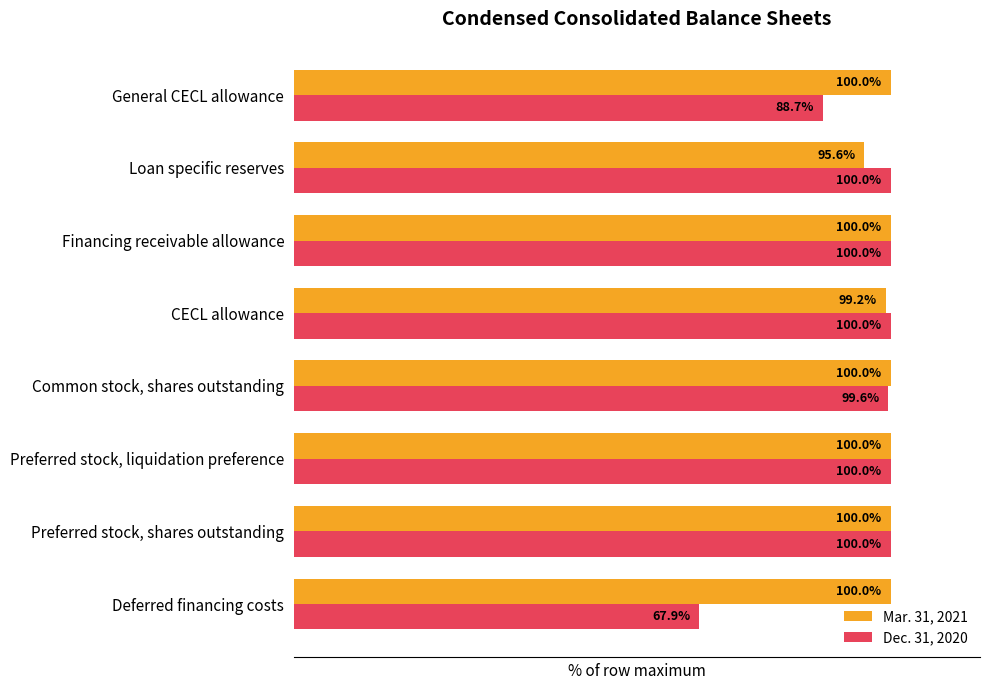

Between Common stock, shares outstanding and CECL allowance, which series saw the biggest shift?

Mar. 31, 2021